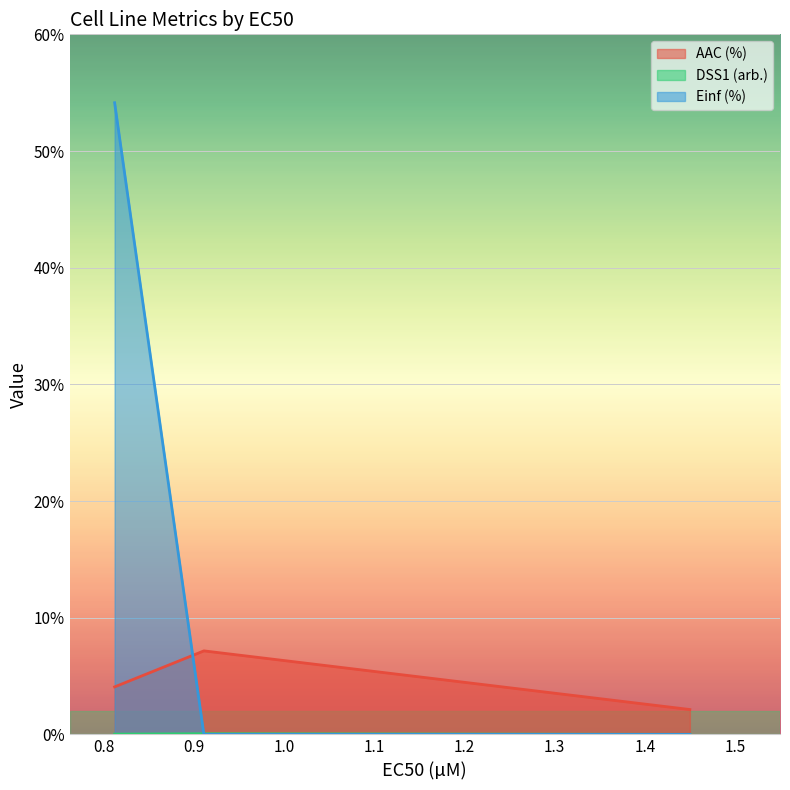

Reading left to right, transcribe all the data shown in this chart.

AAC (%): CAL-39=4.1	SW954=7.2	SW962=2.1
DSS1 (arb.): CAL-39=0.0	SW954=0.1	SW962=0.0
Einf (%): CAL-39=54.1	SW954=0.0	SW962=0.0